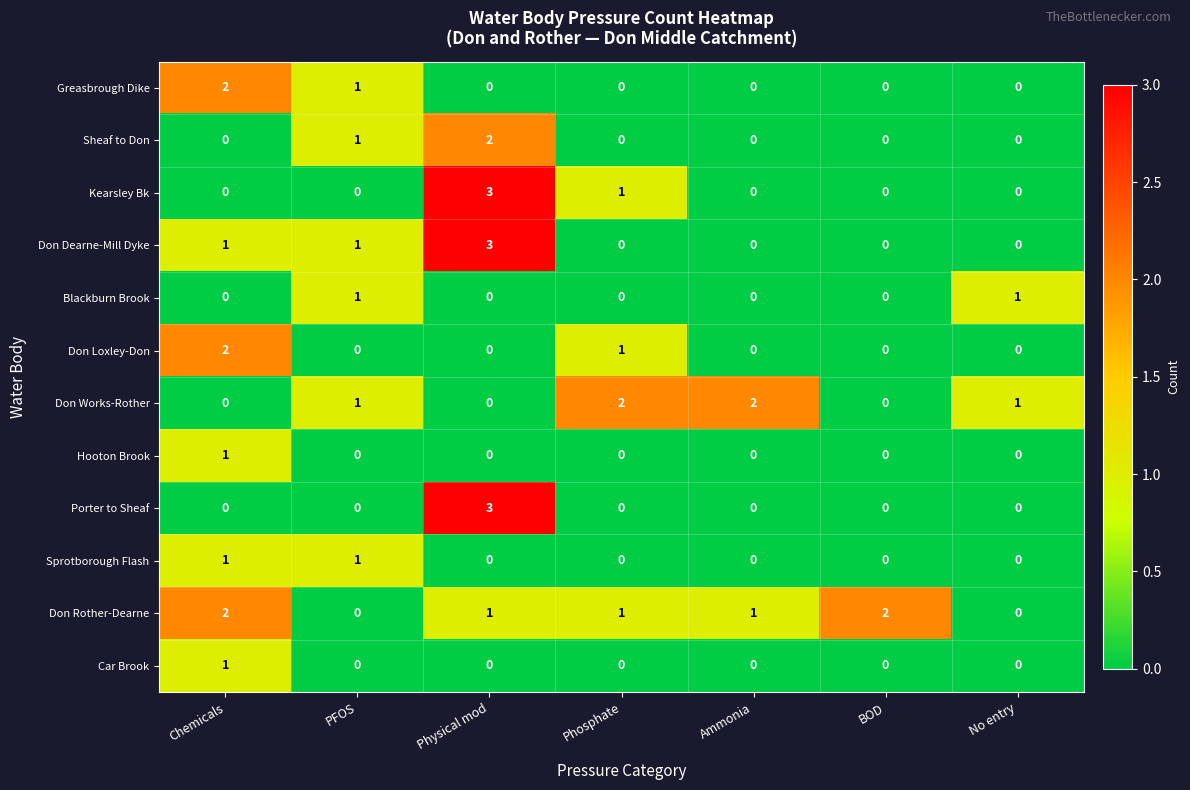

At how many categories does at least one series exceed 0?

7